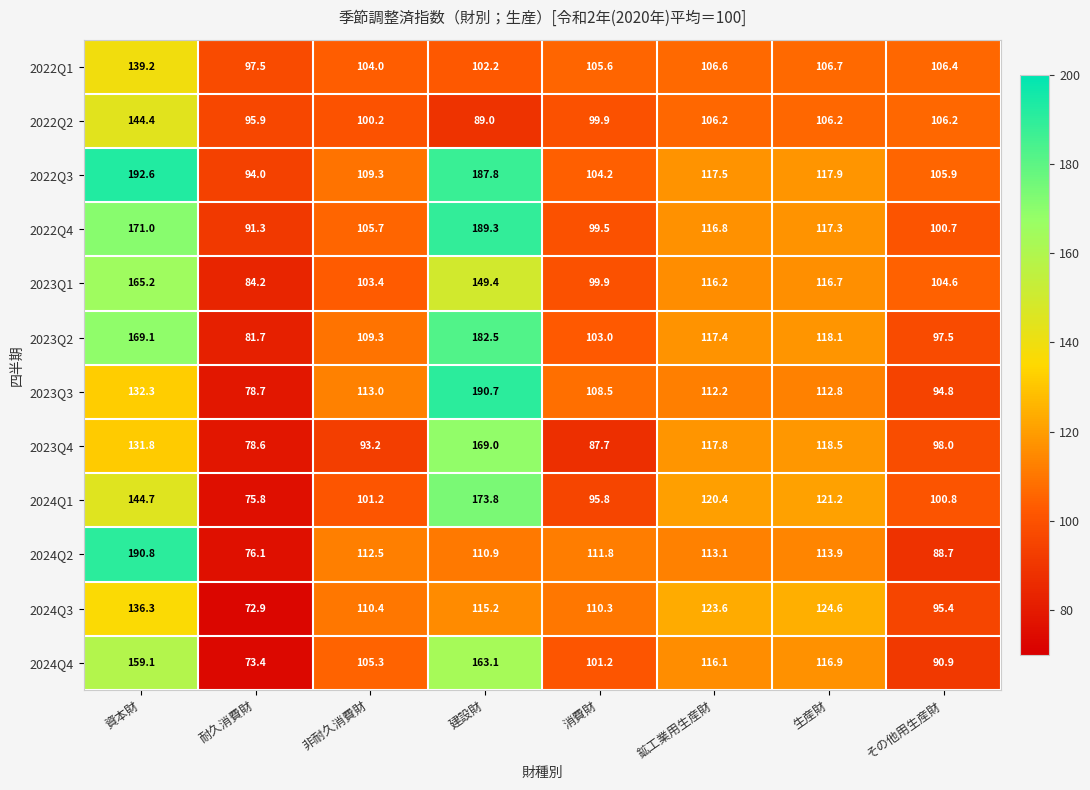

At how many categories does at least one series exceed 100?

7